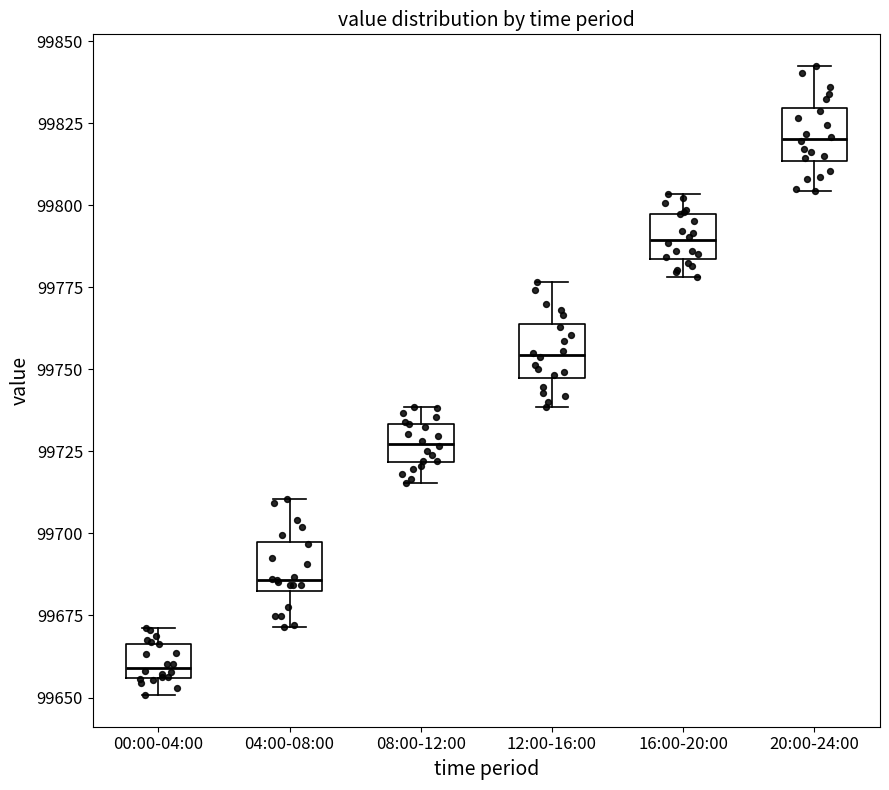

Where does the lower whisker of the box for 00:00-04:00 end on the y-axis? The values are not printed on the chart, so give them approximately, as read against the axis.

99650